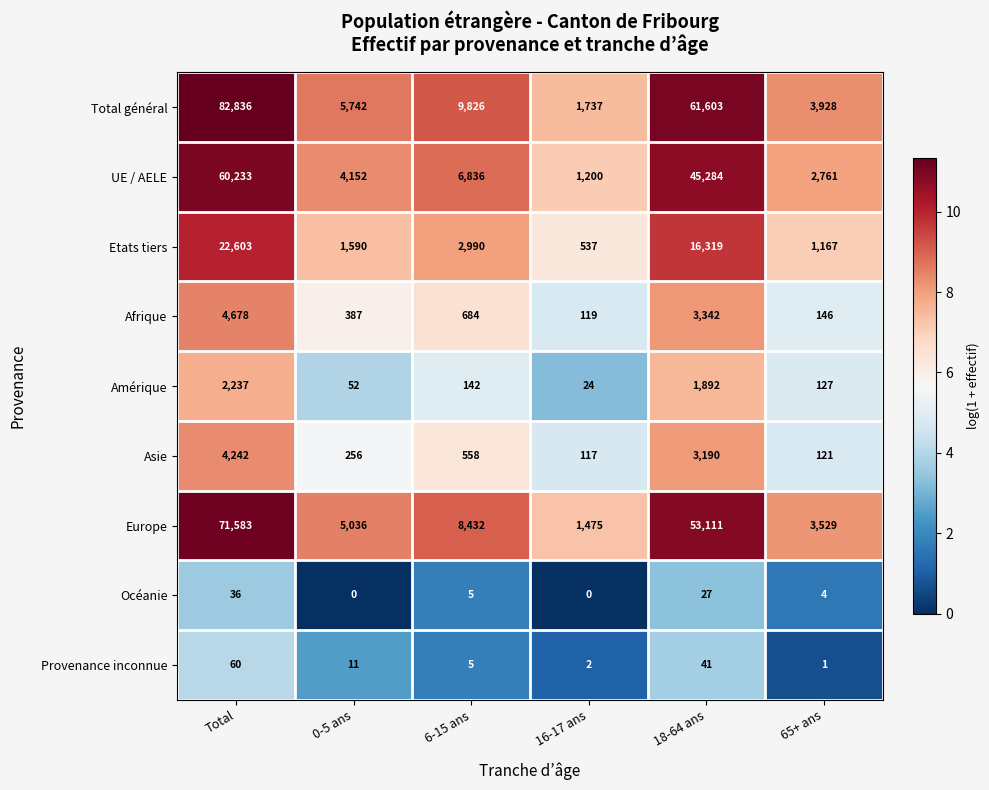

What is the difference between the Océanie values at Total and 6-15 ans?

31